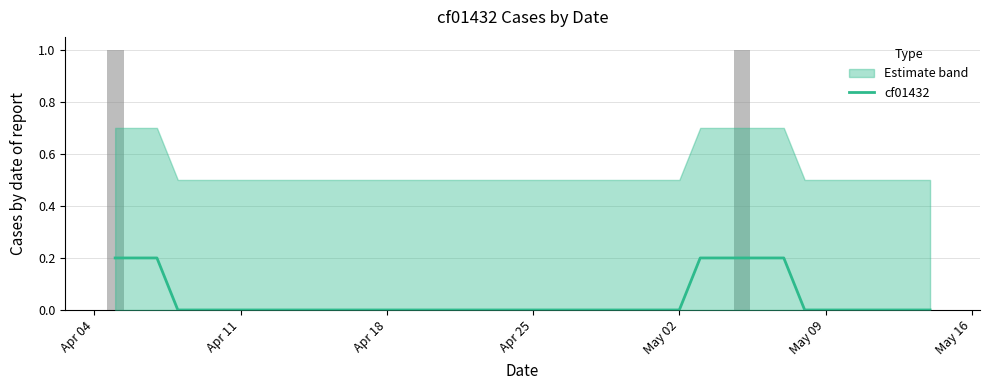

Is it true that the value at 21 is -0.1?

False